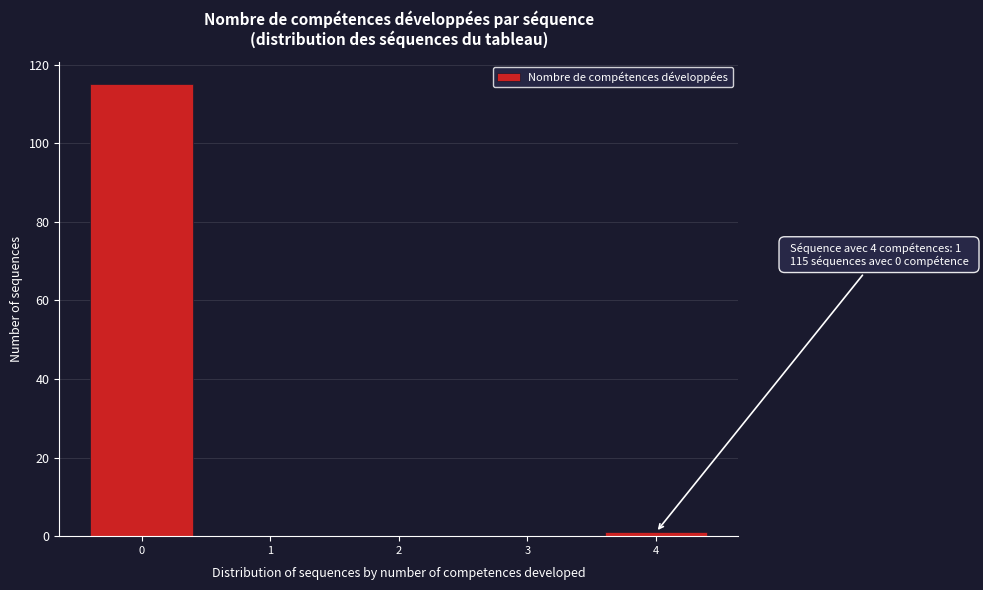

Reading right to left, transcribe all the data shown in this chart.

4=1	3=0	2=0	1=0	0=115